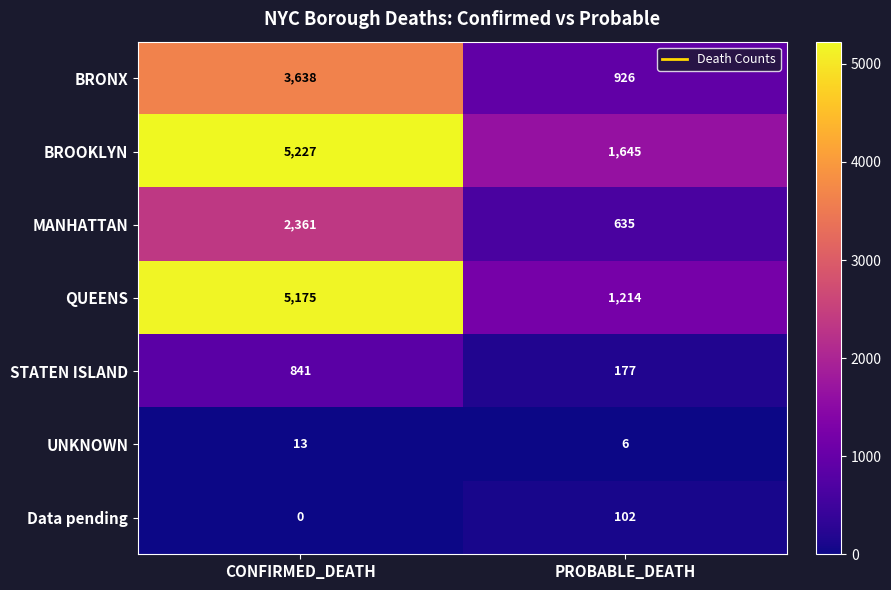

List the series in order of their peak value, lowest first.

UNKNOWN, Data pending, STATEN ISLAND, MANHATTAN, BRONX, QUEENS, BROOKLYN